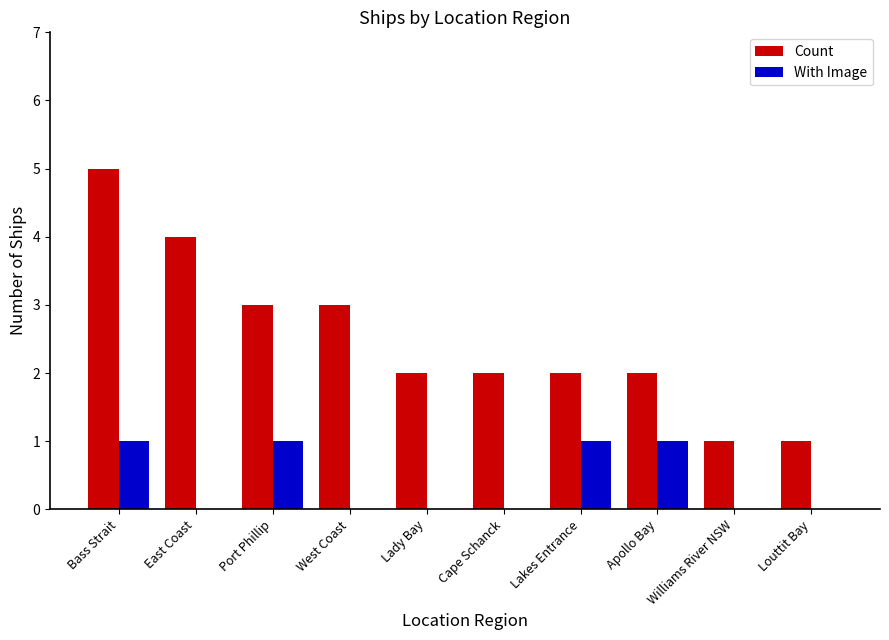

How many distinct data groups are displayed?

2